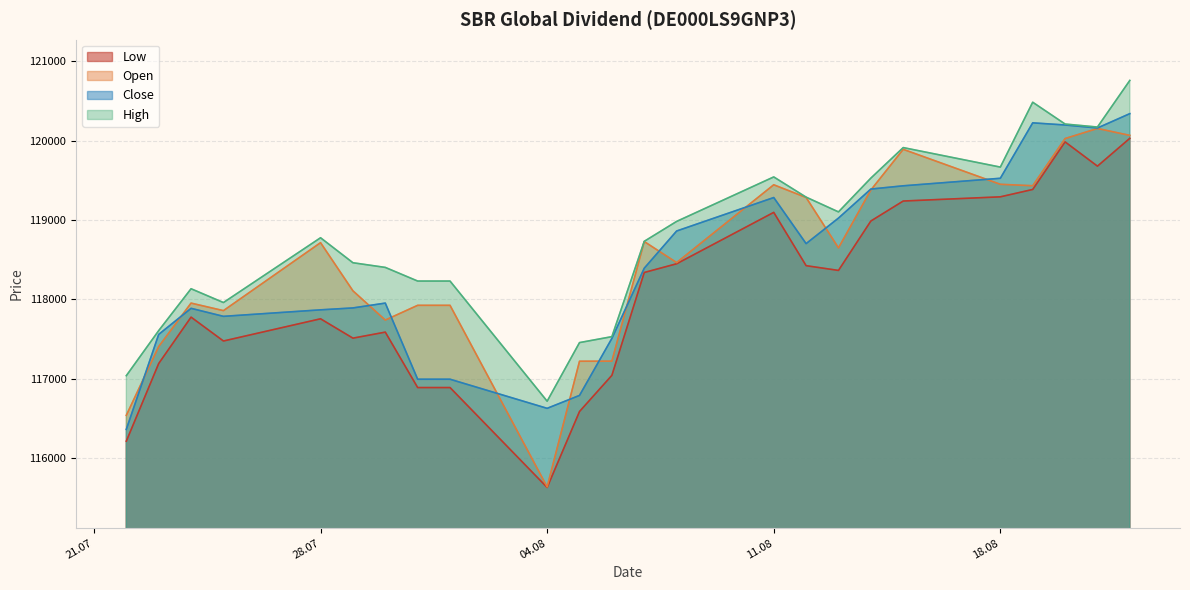

True or false: Close and Low cross at least once.

False